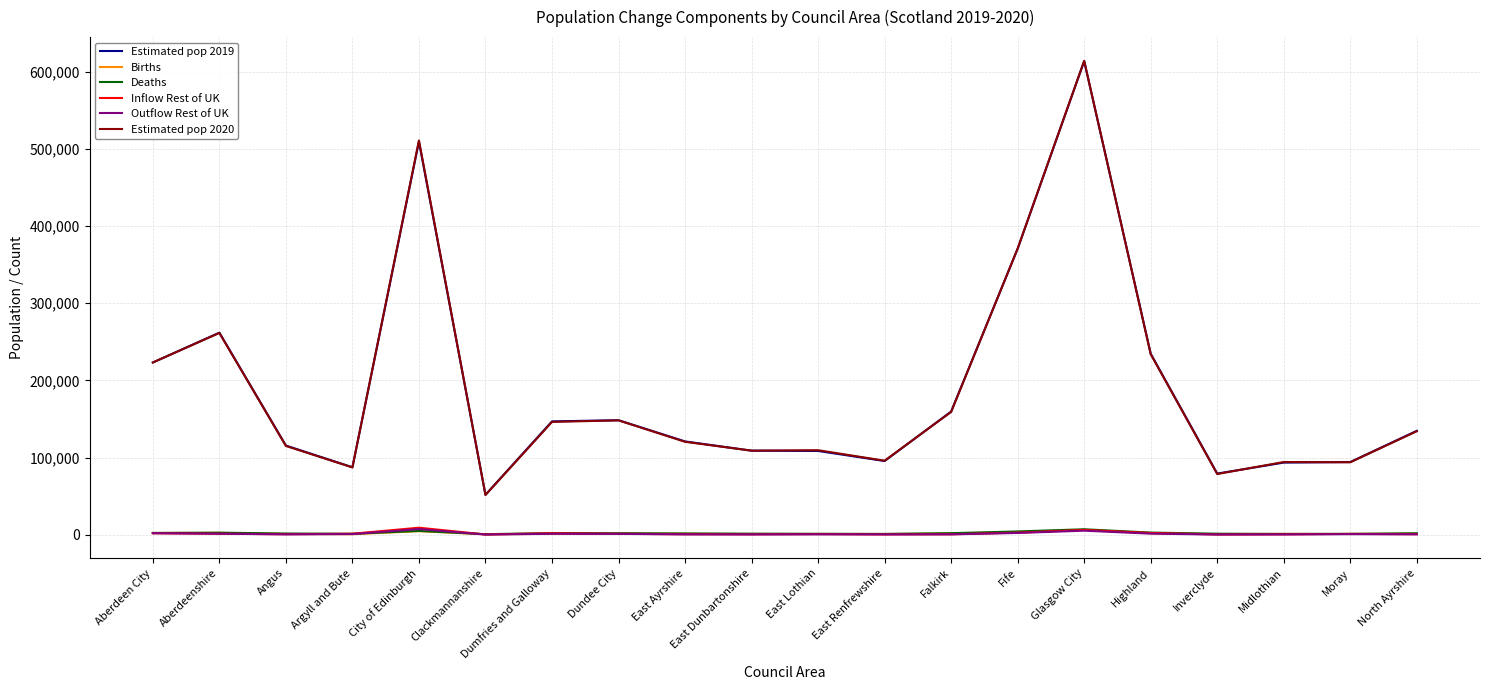

At which category is the sum across all series the highest?

Glasgow City